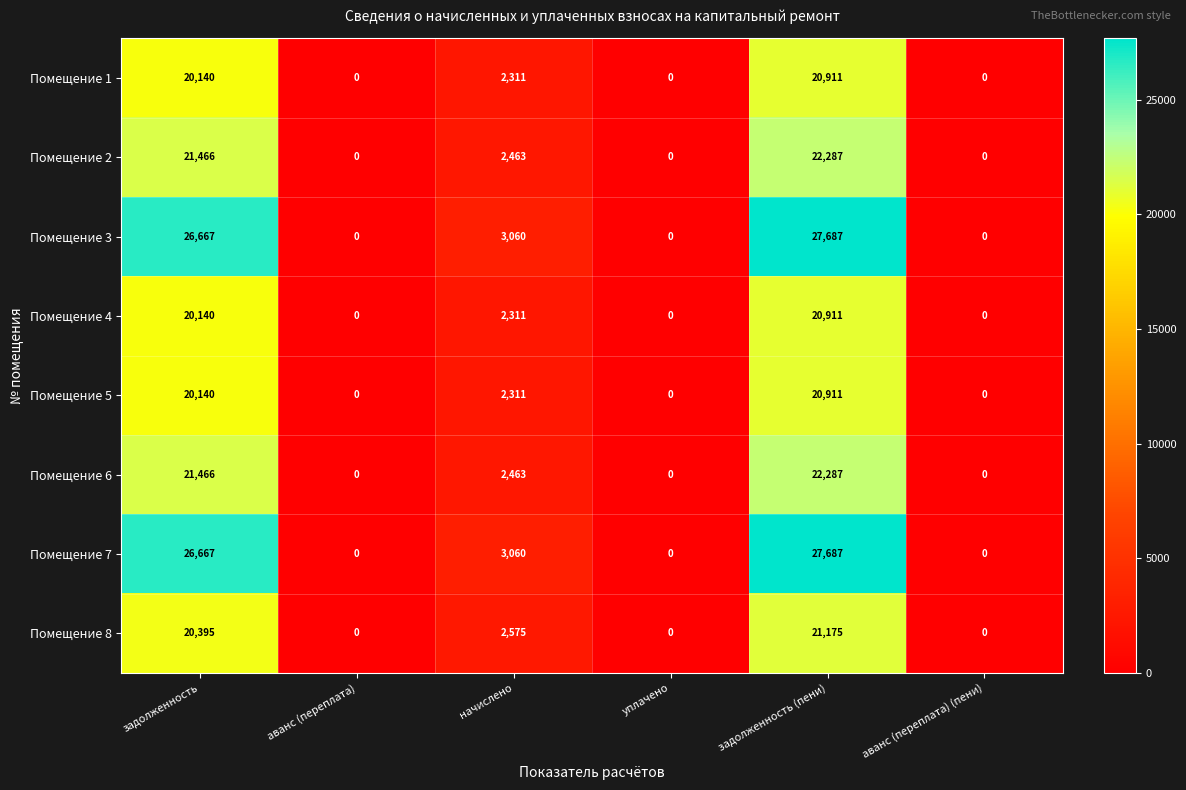

What is the difference between the Помещение 6 values at аванс (переплата) (пени) and задолженность (пени)?

22287